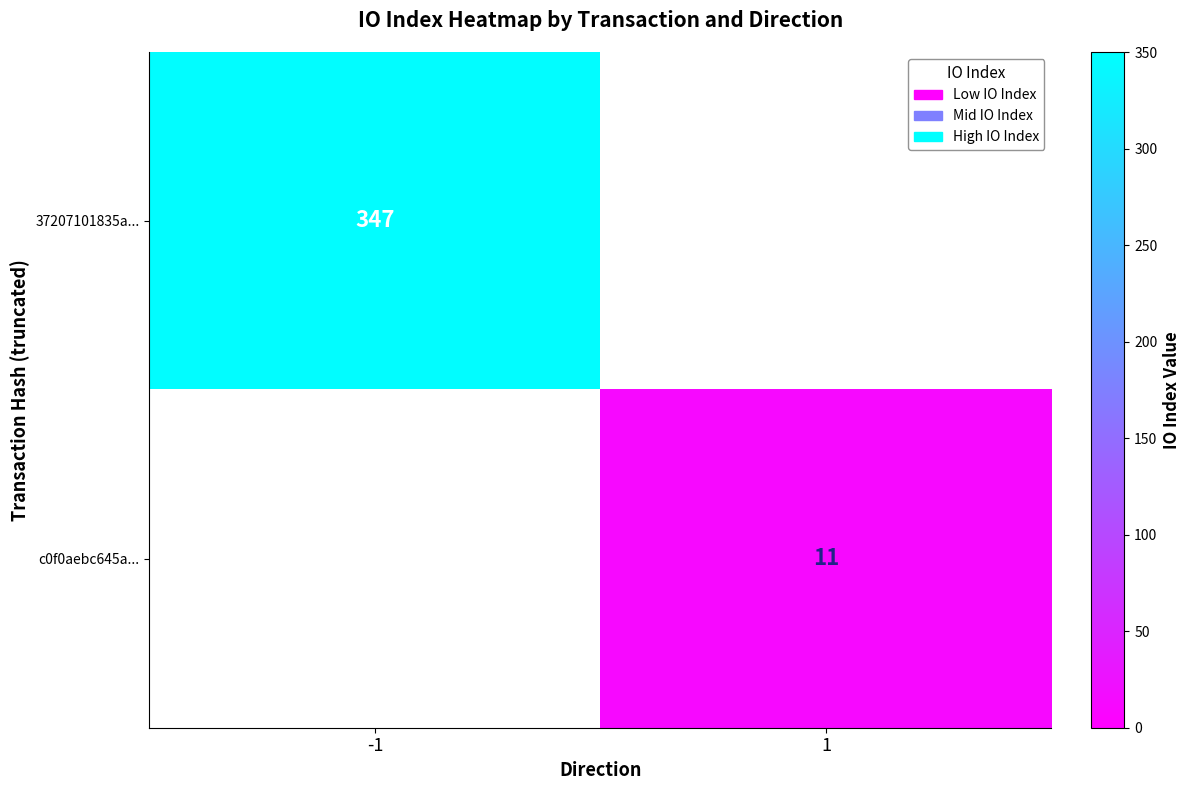

The 37207101835a... series shows 157 at -1. True or false?

False